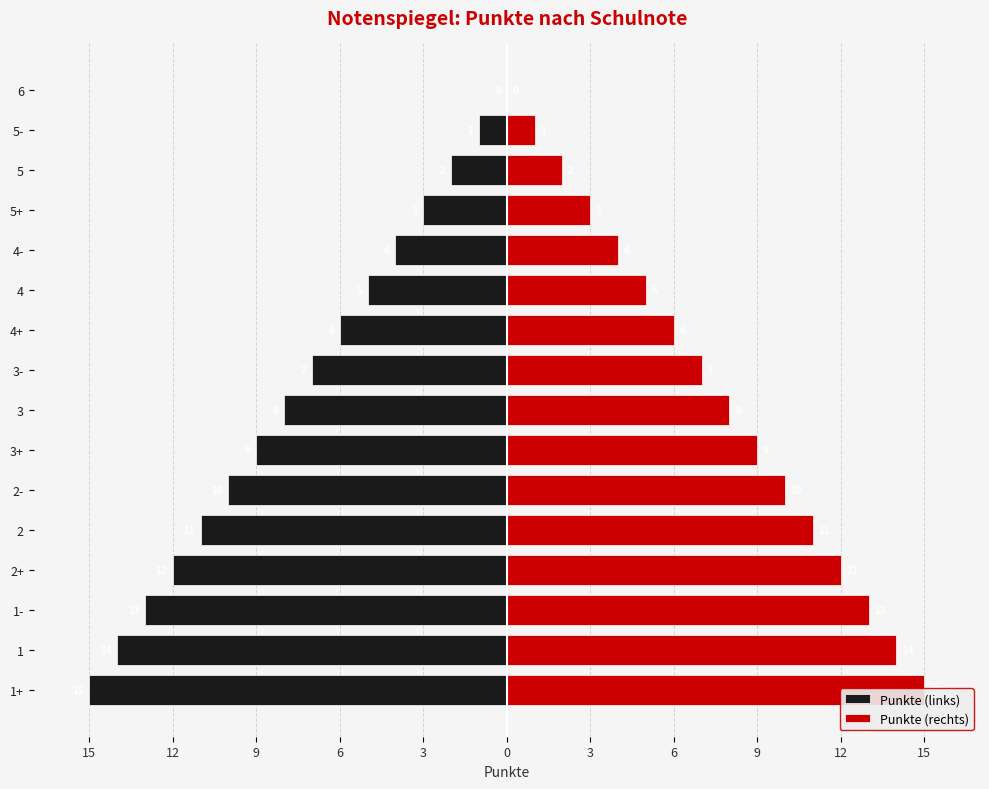

True or false: Punkte (links) has a value of 0 at 6.

True